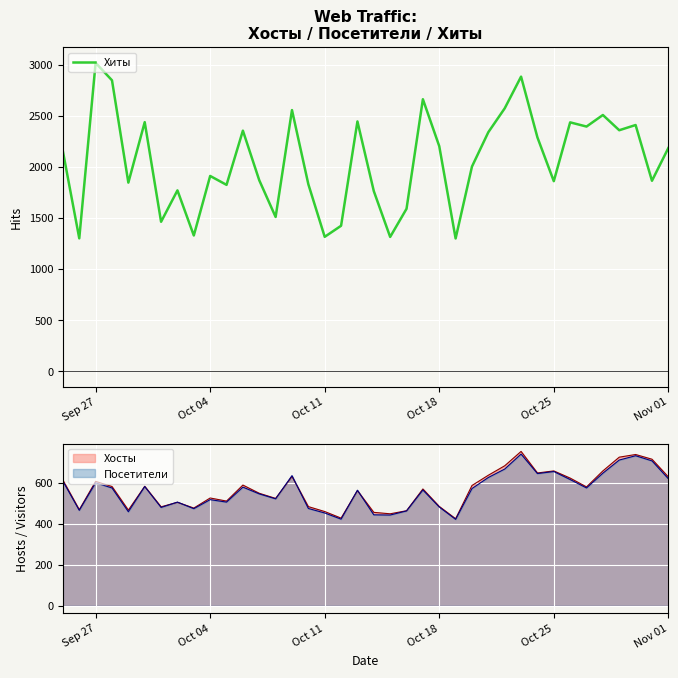

What is the greatest value displayed?

3017